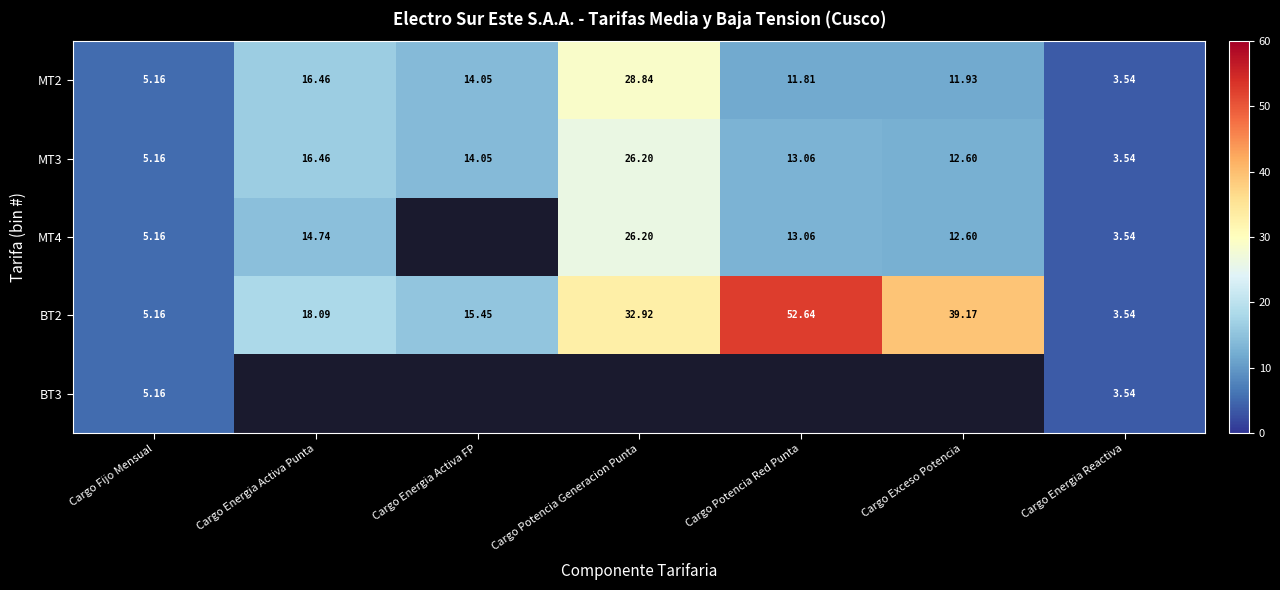

Where is MT2 nearest to the value 16?

Cargo Energia Activa Punta